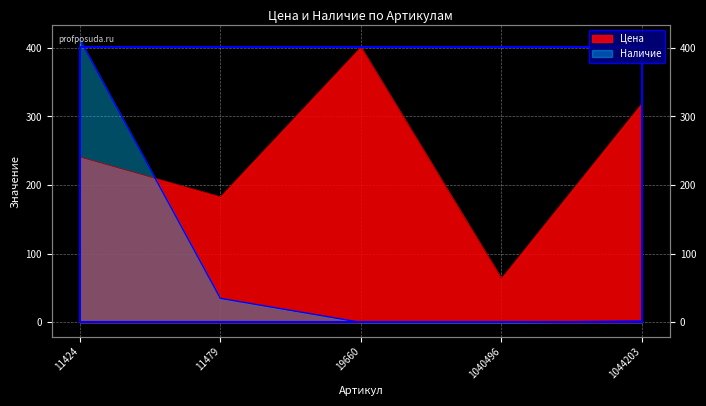

List the series in order of their overall mean, lowest first.

Наличие, Цена